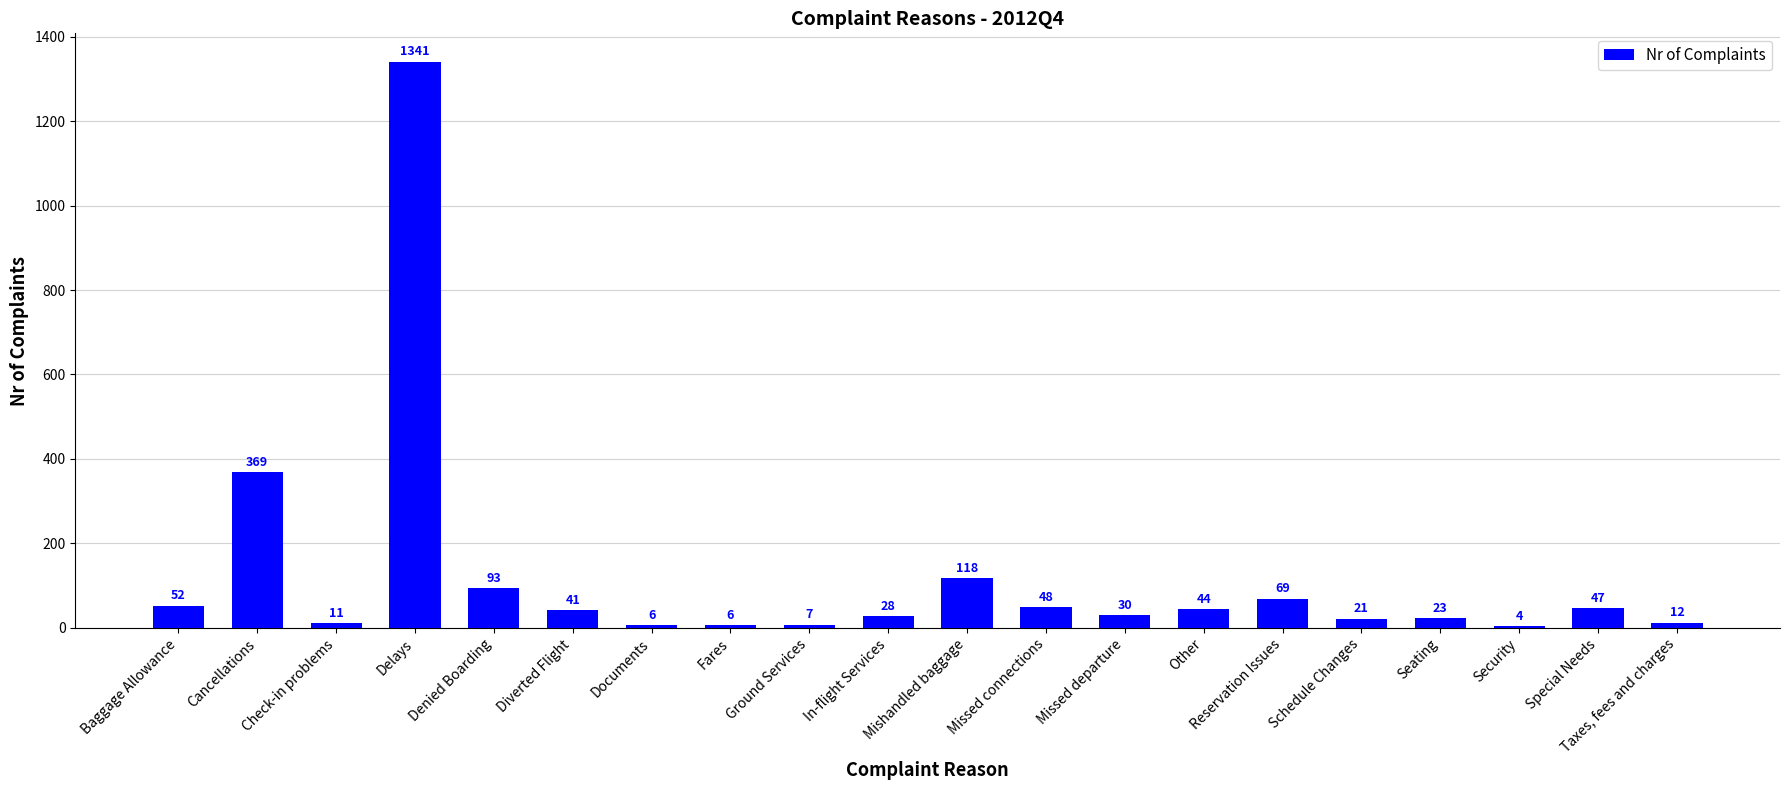

How many series are shown in this chart?

1